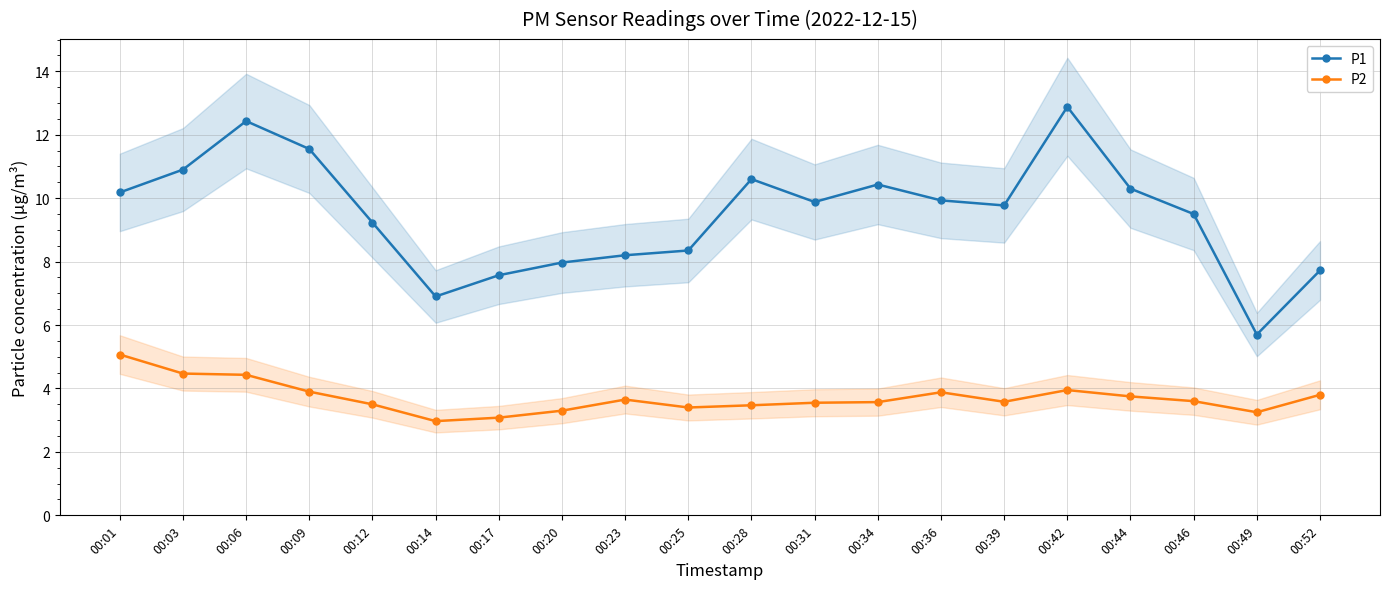

How many interior local valleys does the P1 series have?

4